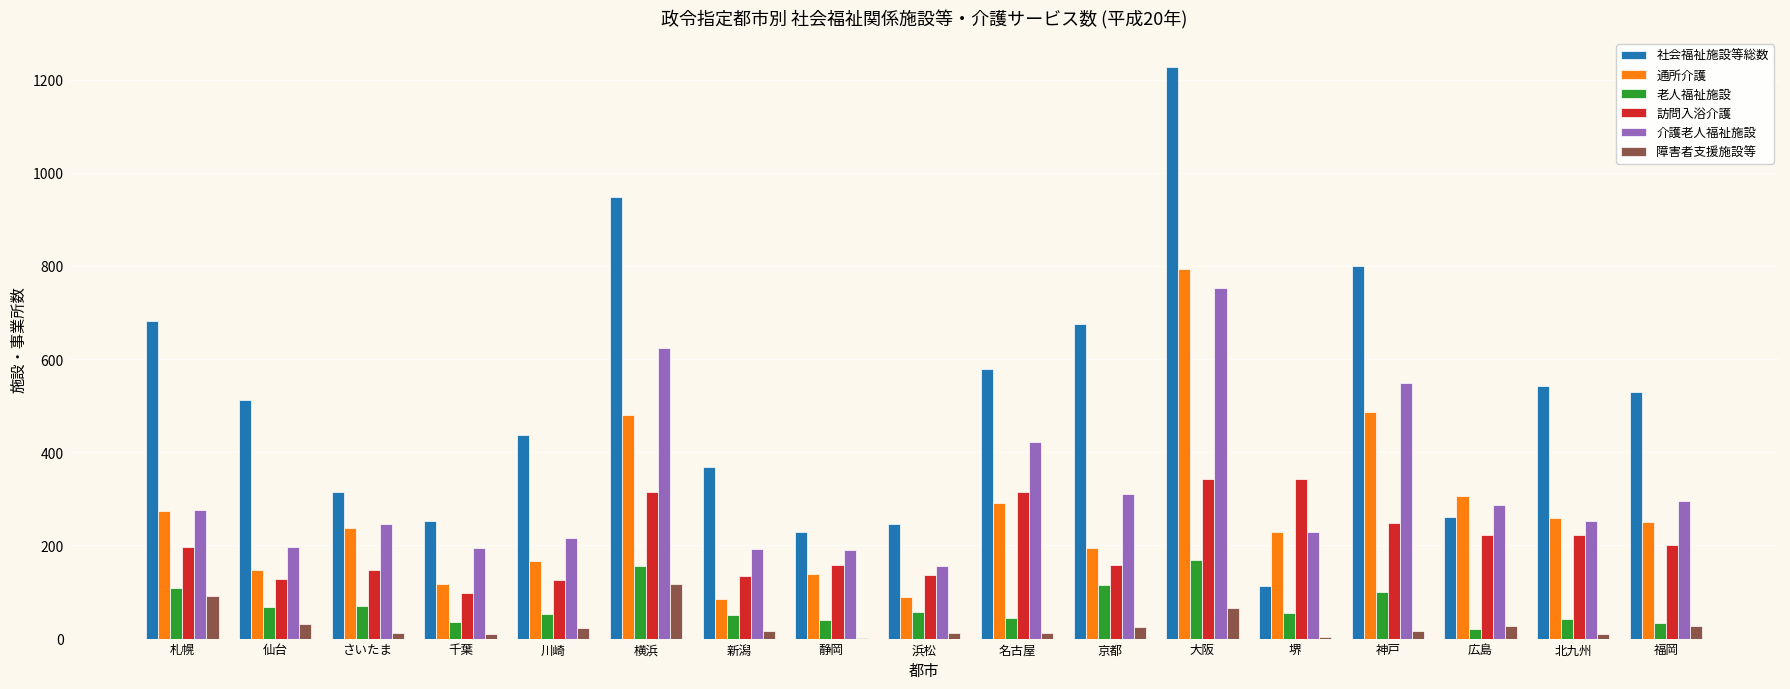

What is the sum of all 介護老人福祉施設 values?

5387